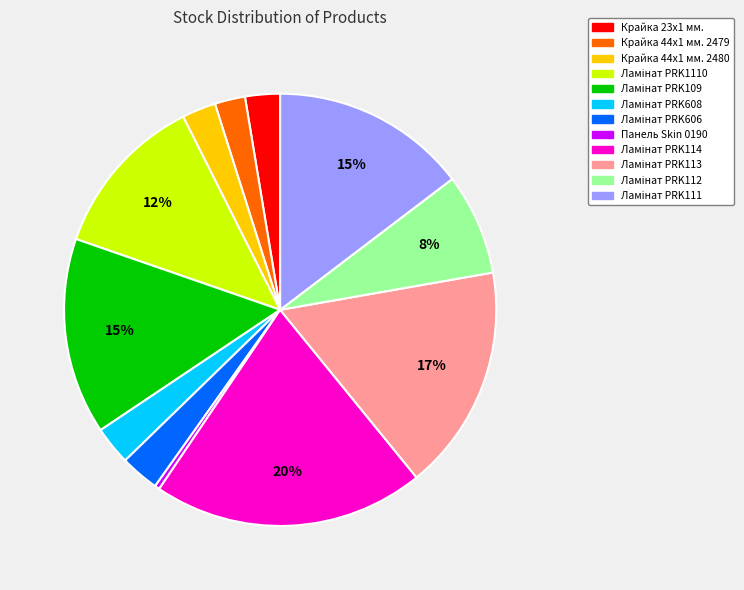

To the nearest percent, what is the average slice percentage?

8%